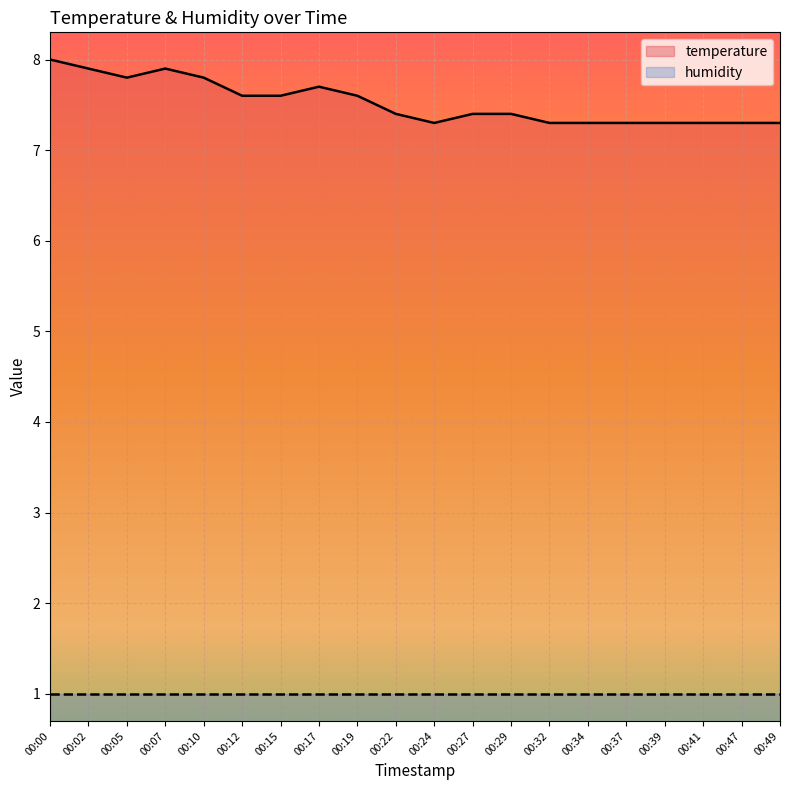

List the labels in order of value, largest first.

00:00, 00:02, 00:07, 00:05, 00:10, 00:17, 00:12, 00:15, 00:19, 00:22, 00:27, 00:29, 00:24, 00:32, 00:34, 00:37, 00:39, 00:41, 00:47, 00:49